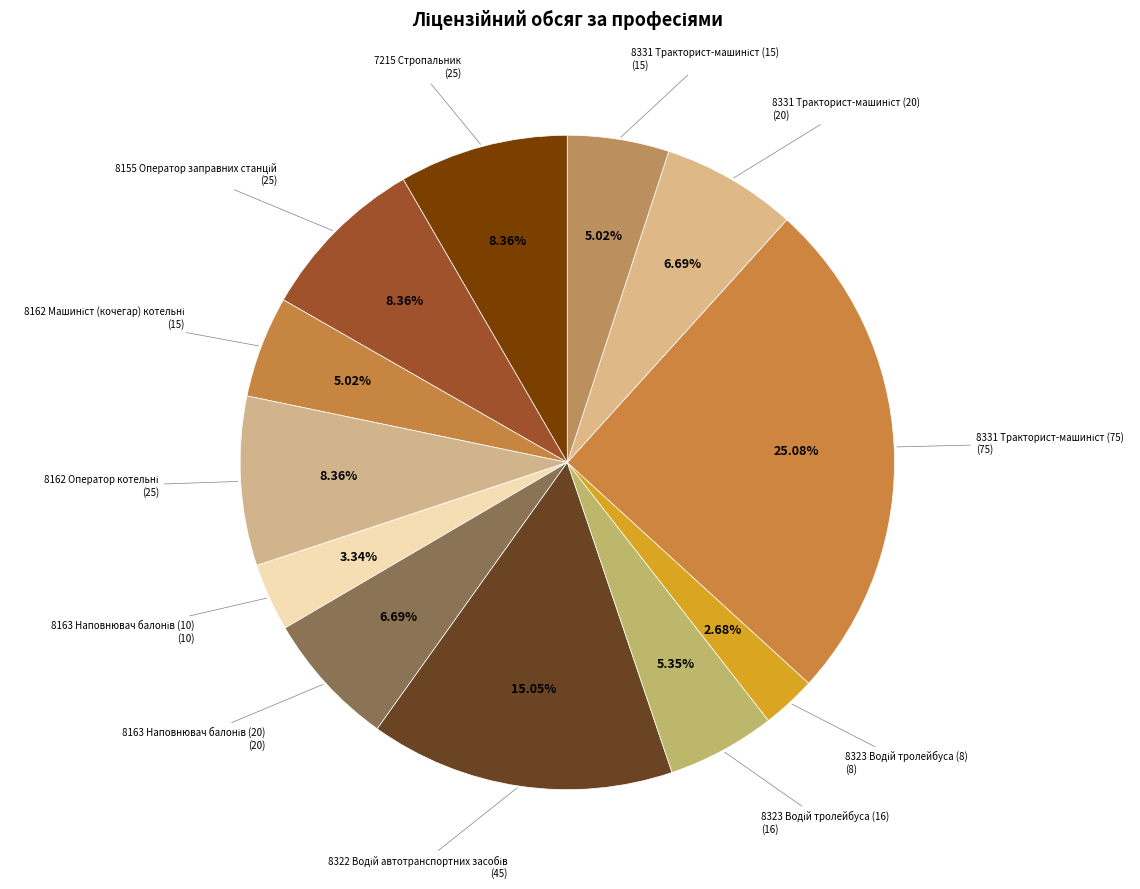

How many slices are in this pie chart?

12